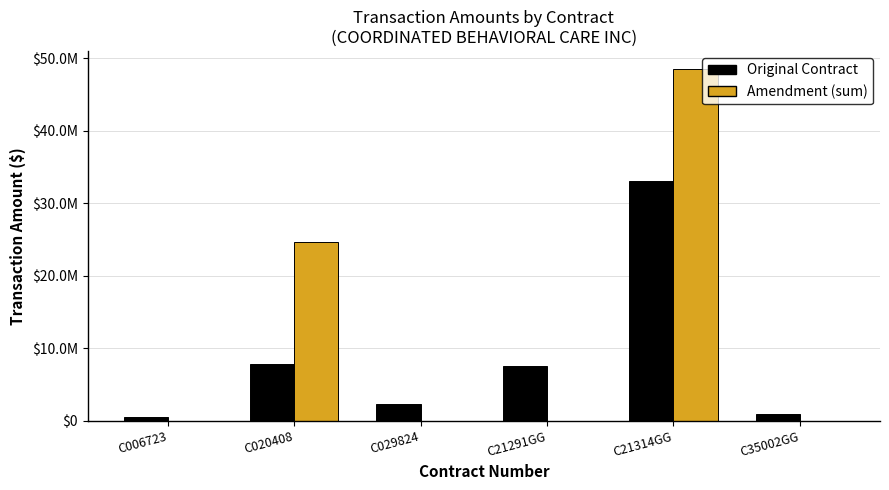

What are all the series names shown in the legend?

Original Contract, Amendment (sum)